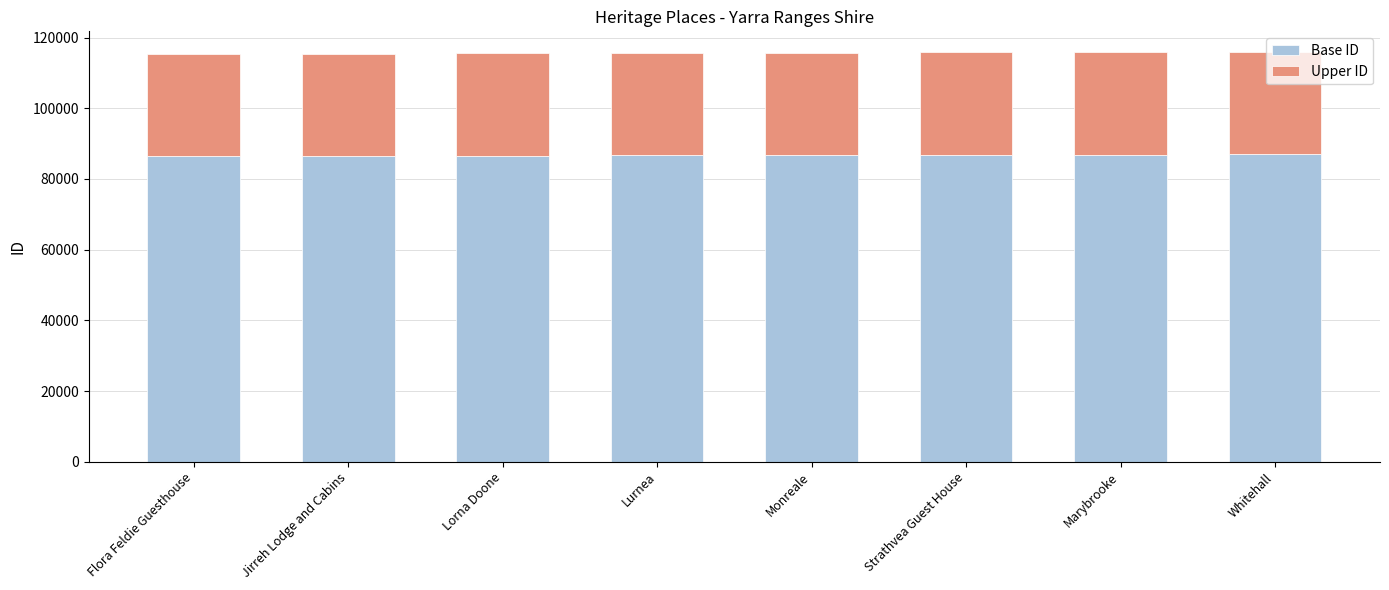

Does the chart contain stacked bars?

Yes